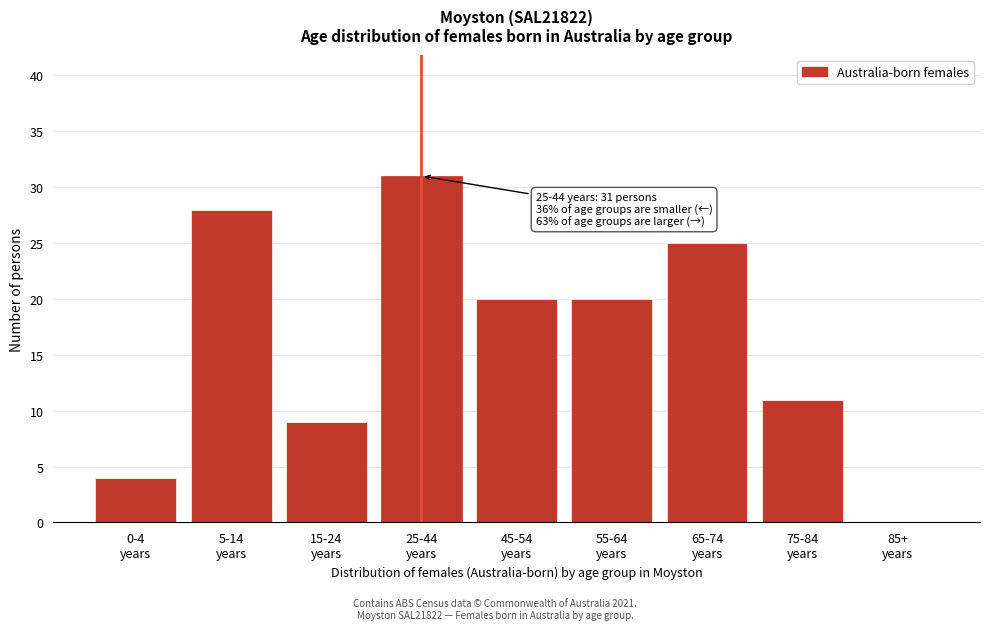

Are the bars horizontal?

No